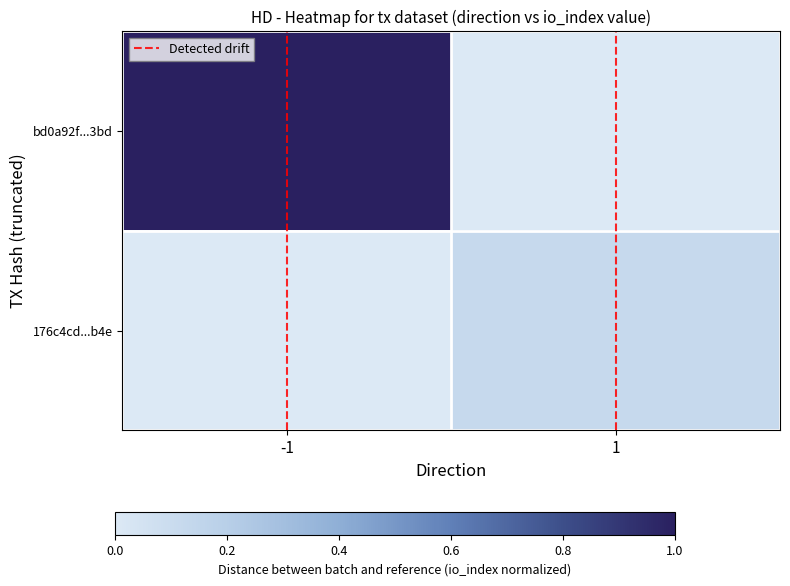

What is the maximum value shown in the chart?

1.0